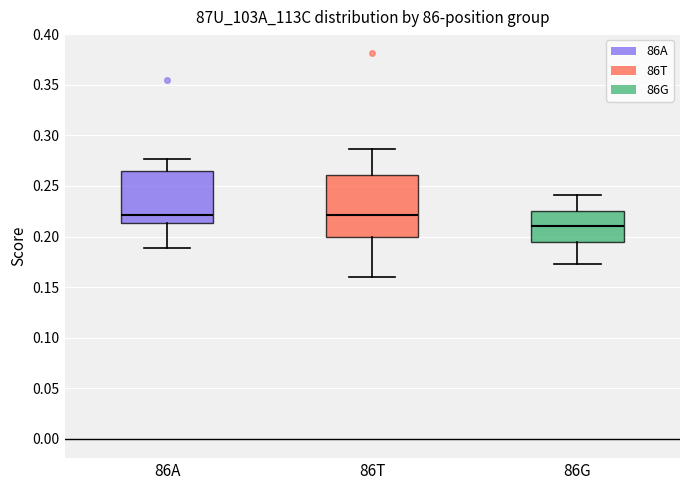

Which box is the tallest, from its lower edge to its upper edge?

86T